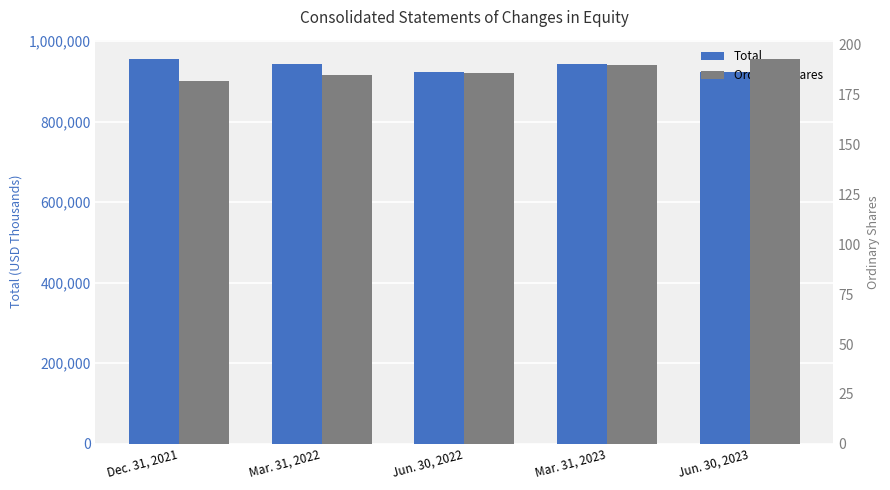

Reading right to left, list all the values displayed in this chart.

Total: Jun. 30, 2023=923227	Mar. 31, 2023=944463	Jun. 30, 2022=923709	Mar. 31, 2022=942701	Dec. 31, 2021=956014
Ordinary Shares: Jun. 30, 2023=193	Mar. 31, 2023=190	Jun. 30, 2022=186	Mar. 31, 2022=185	Dec. 31, 2021=182